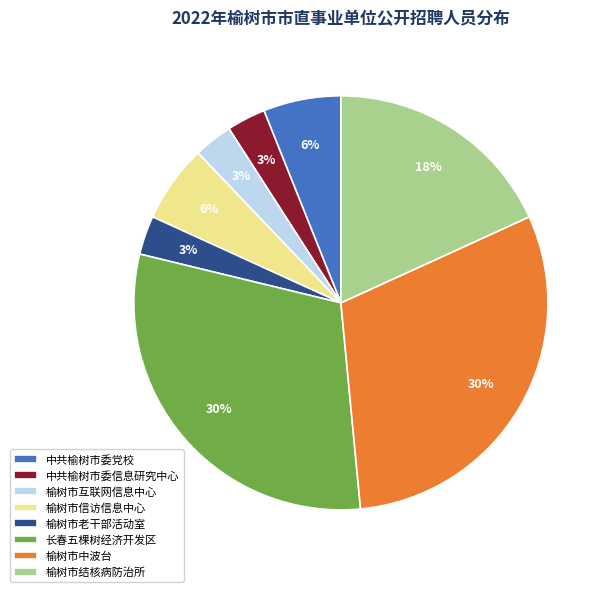

Approximately how many times larger is the value at 中共榆树市委信息研究中心 compared to 中共榆树市委党校?

0.5